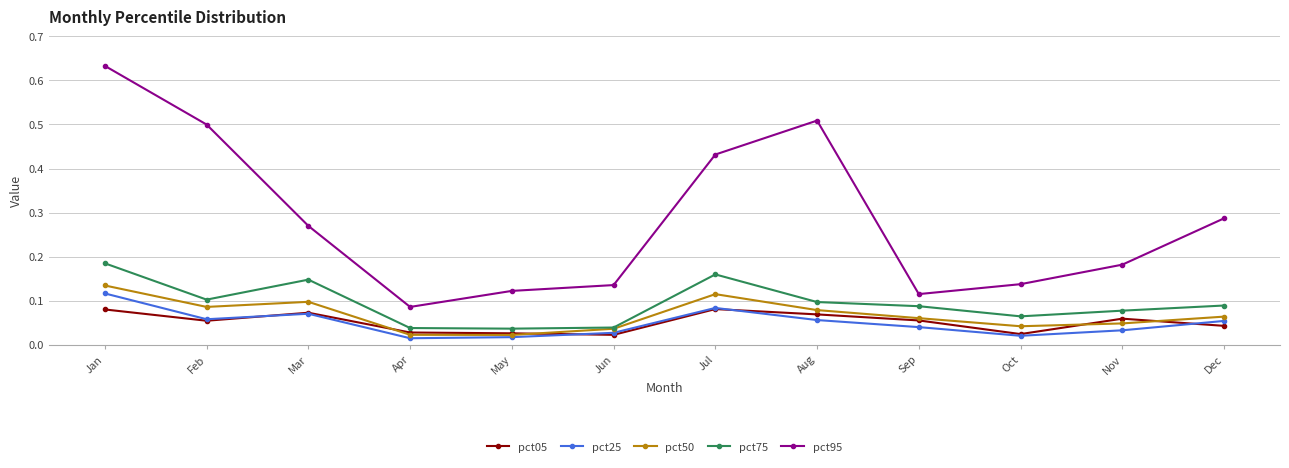

The value of pct95 at Apr is 0.1. True or false?

True